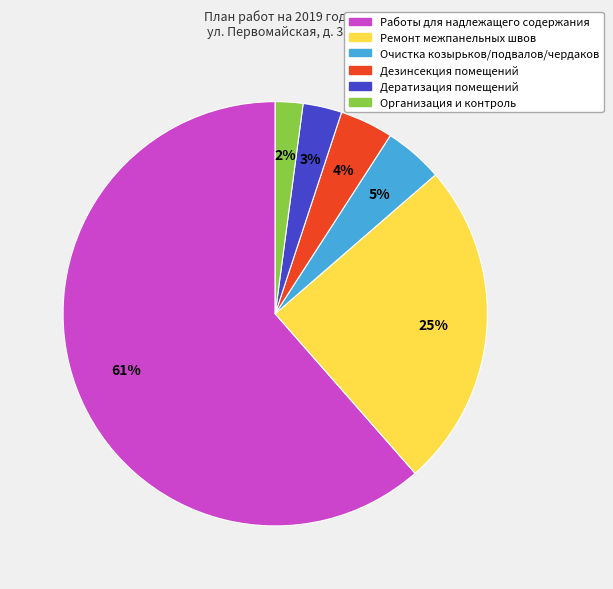

Between Дезинсекция помещений and Ремонт межпанельных швов, which is larger?

Ремонт межпанельных швов